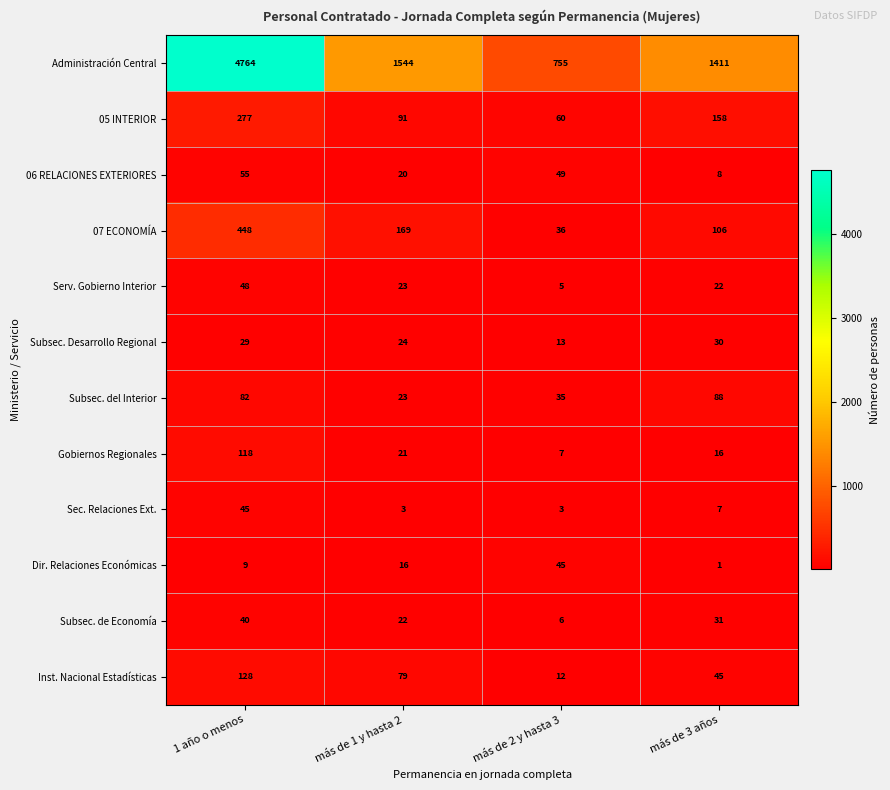

At how many categories does at least one series exceed 1999?

1